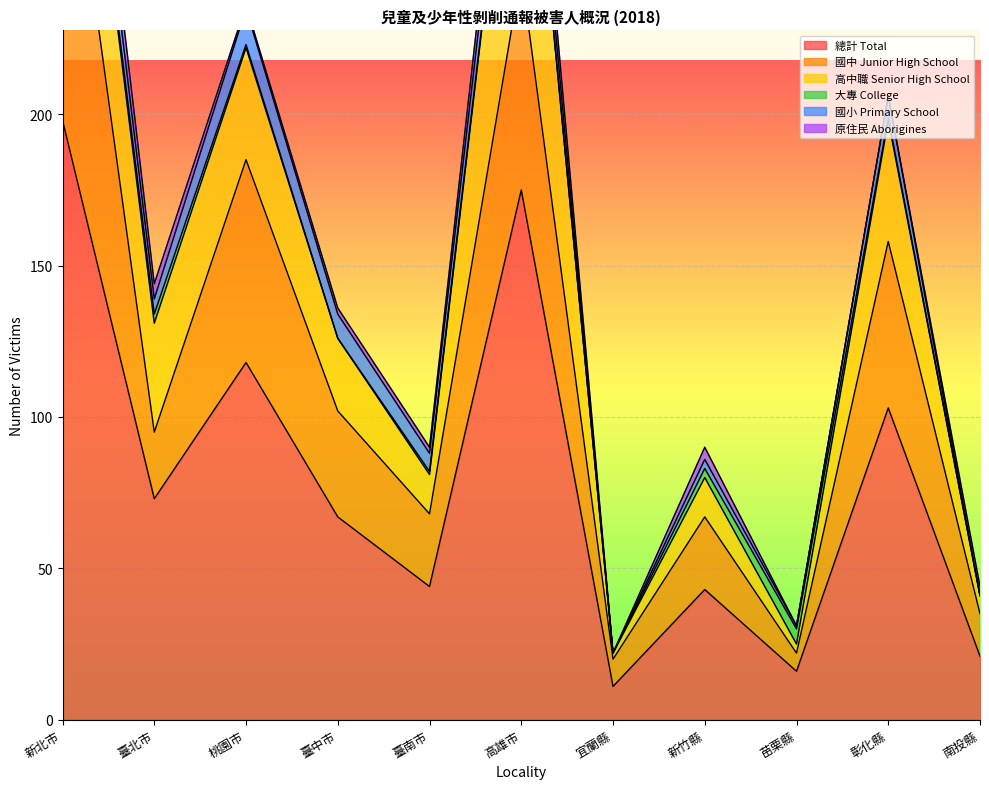

The 大專 College series shows 1 at 桃園市. True or false?

True